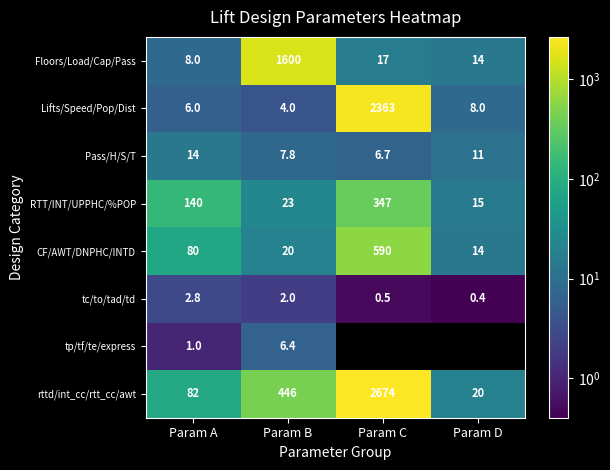

The rttd/int_cc/rtt_cc/awt series shows 30.7 at Param D. True or false?

False